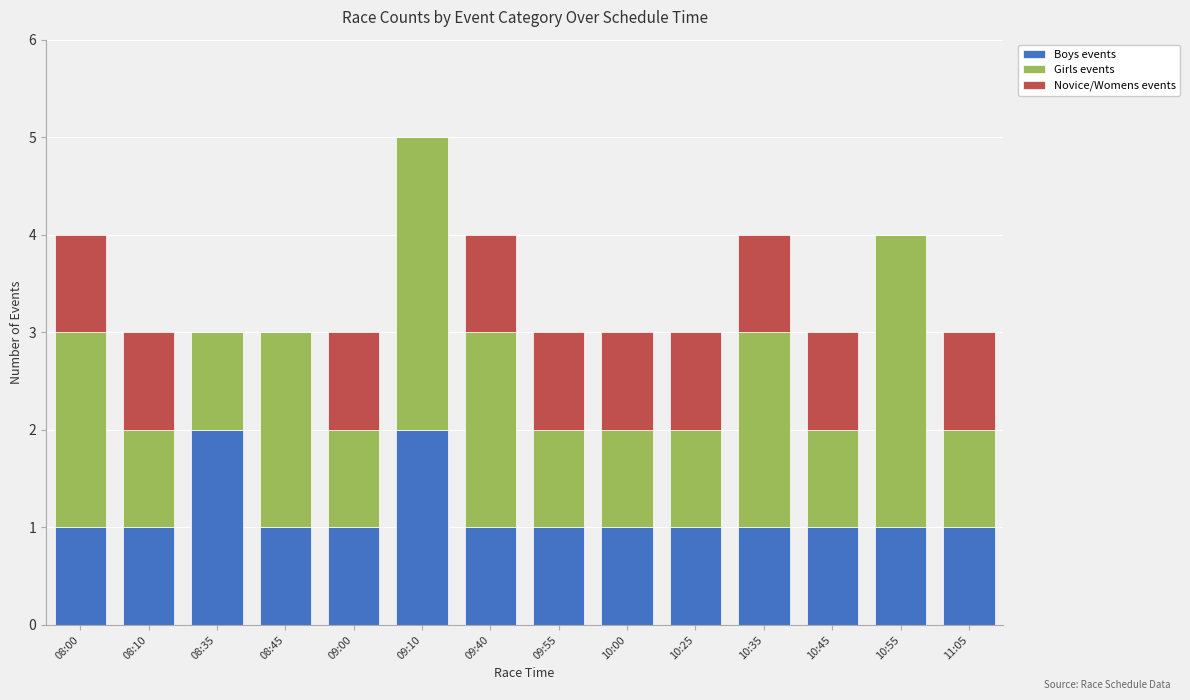

Is it true that Boys events equals 1 at 11:05?

True